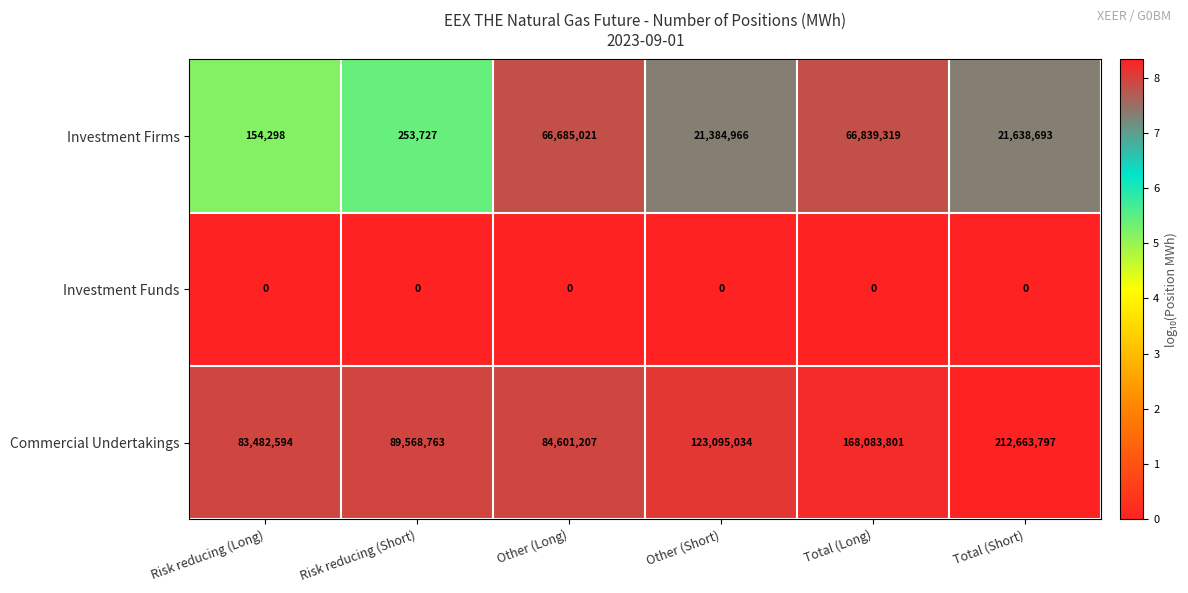

At which category is the sum across all series the highest?

Total (Long)